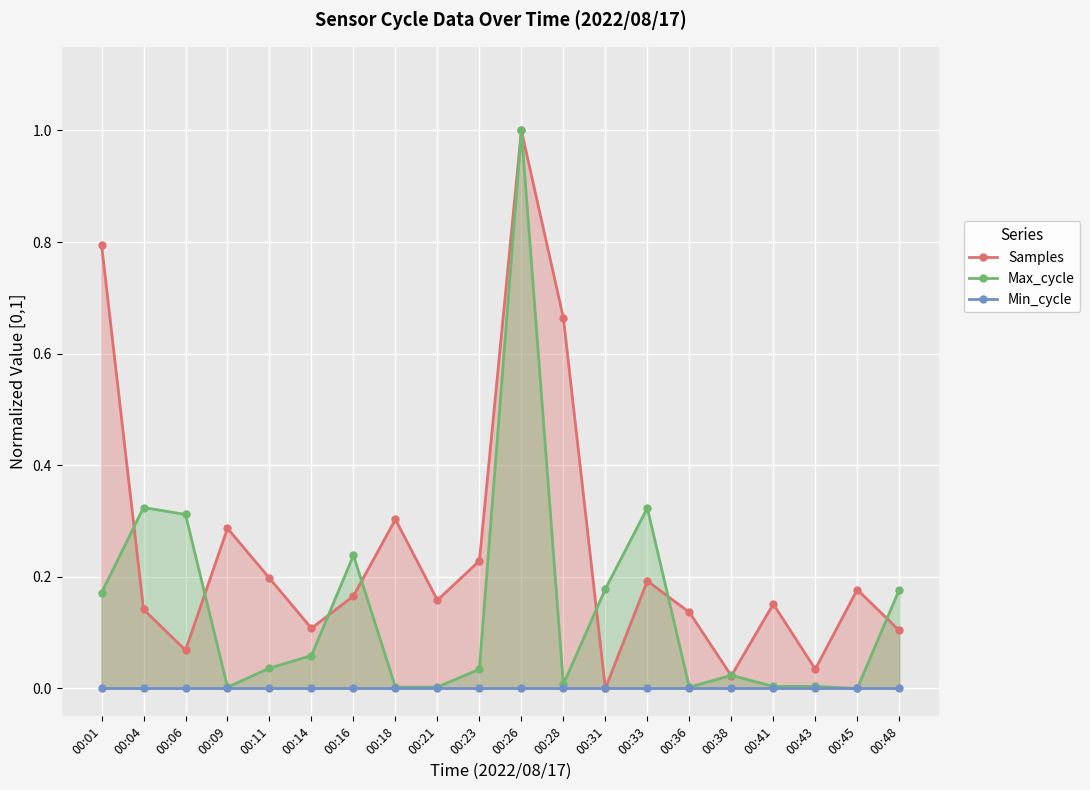

What is the difference between the maximum and second lowest values in the Samples series?

1.0